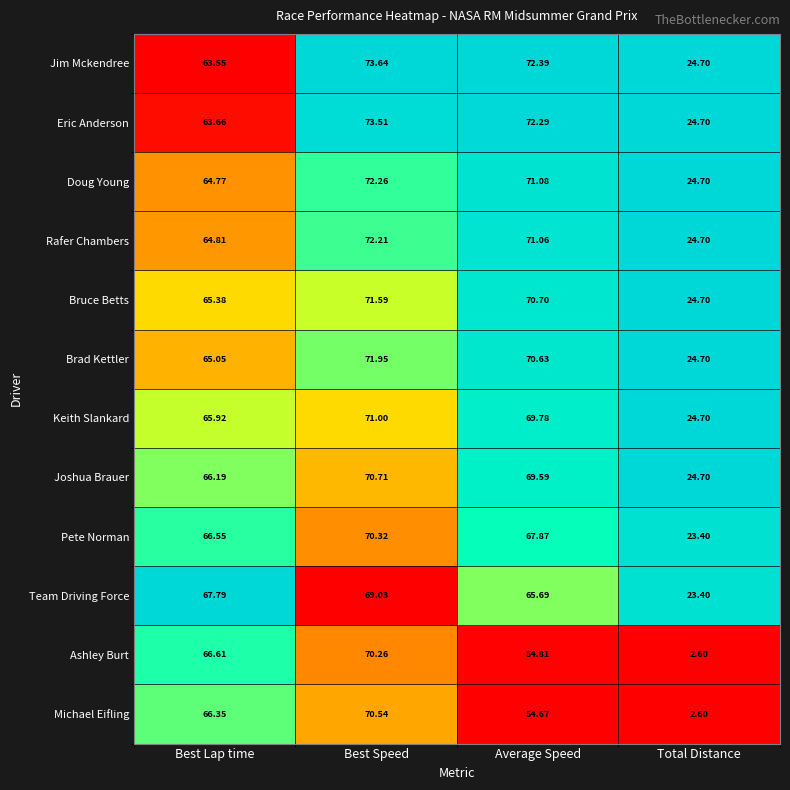

At which label does Doug Young first exceed 71?

Best Speed